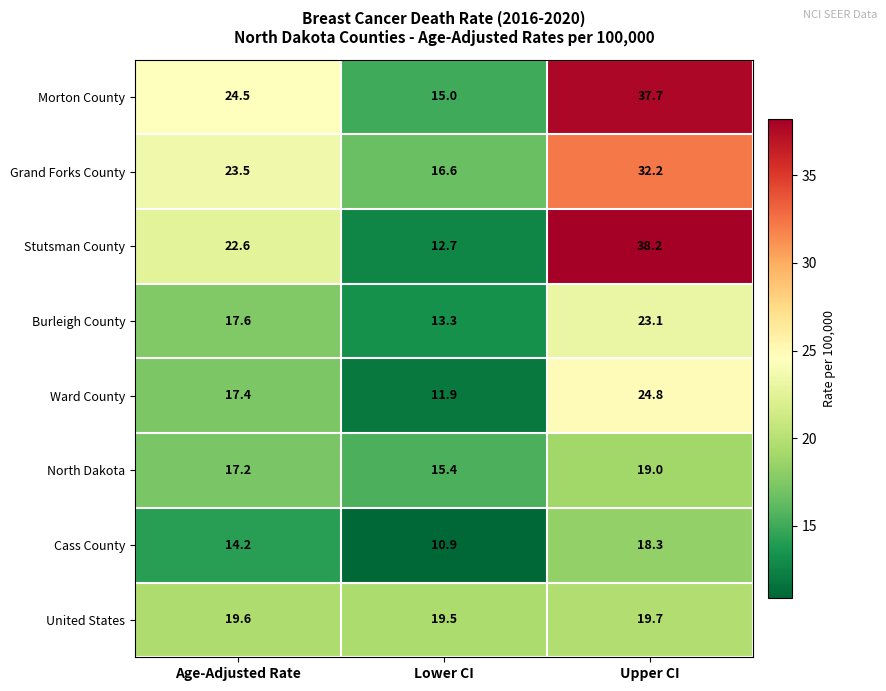

How many data points in Burleigh County are less than 17?

1